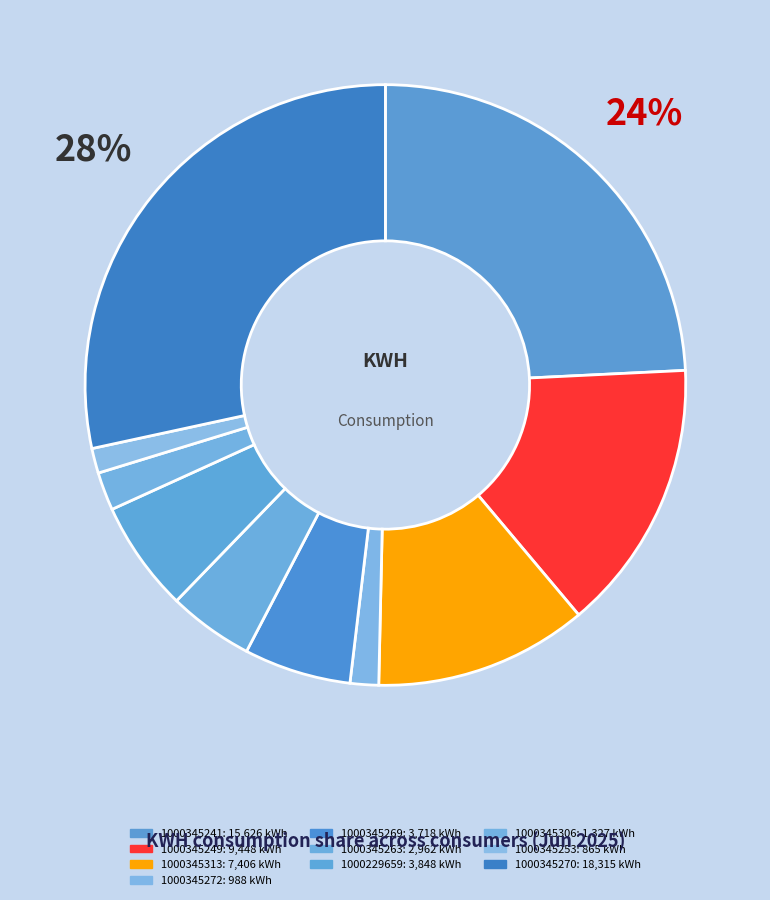

Rank the categories by value from highest to lowest.

1000345270, 1000345241, 1000345249, 1000345313, 1000229659, 1000345269, 1000345263, 1000345306, 1000345272, 1000345253